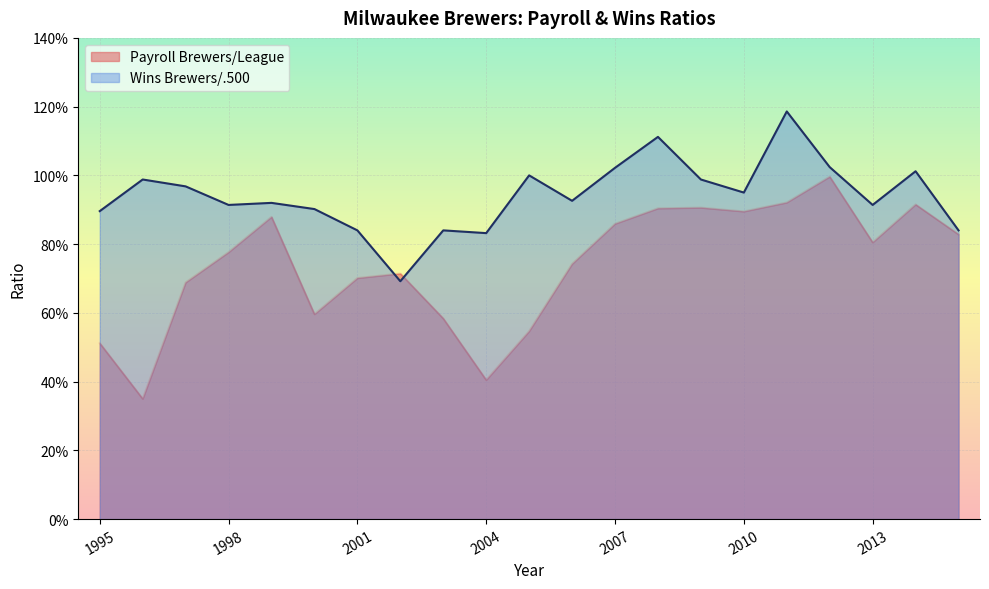

Which series has the largest total across all categories?

Wins Brewers/.500